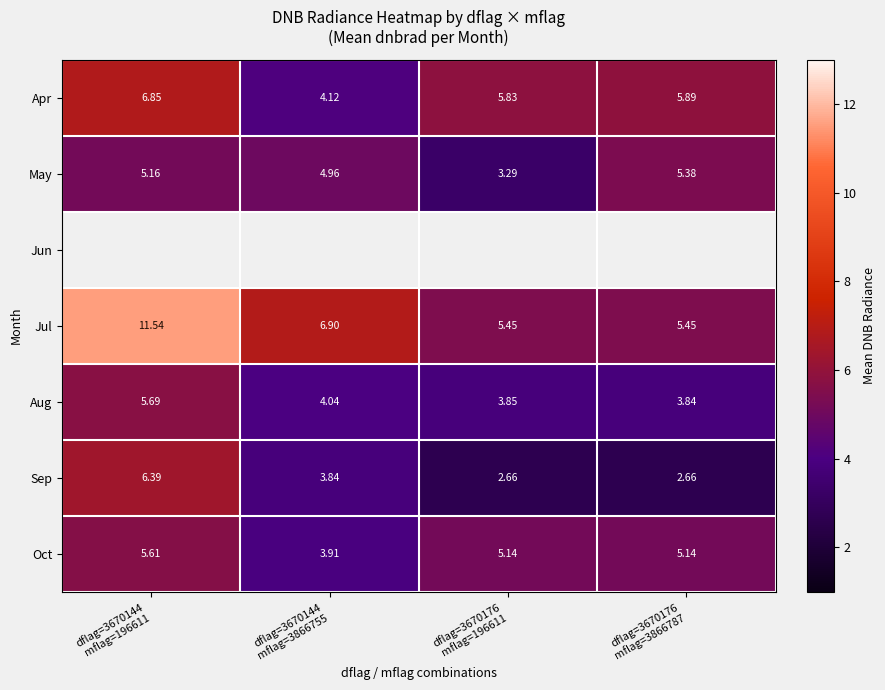

Between dflag=3670144 mflag=3866755 and dflag=3670176 mflag=196611, which series saw the biggest shift?

Apr